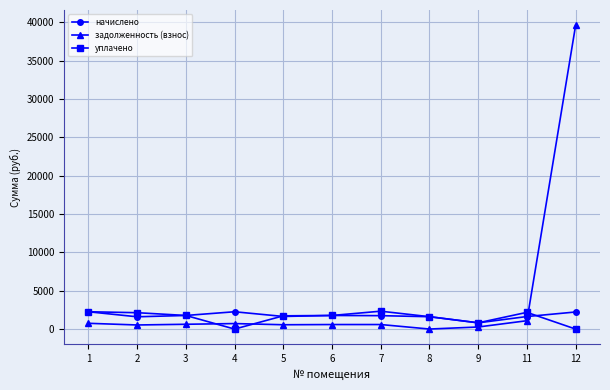

The задолженность (взнос) series shows 4.8 at 8. True or false?

True